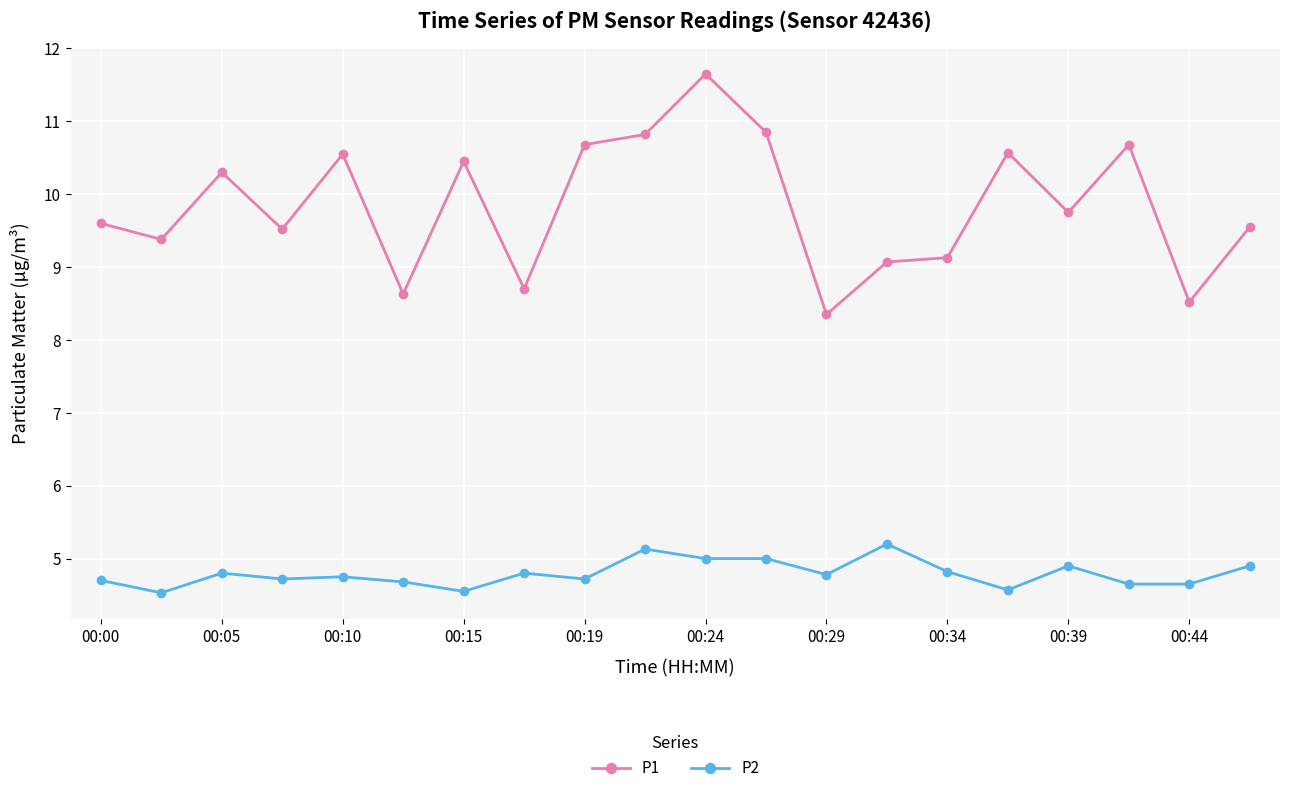

What is the highest value of the P1 series?

11.7